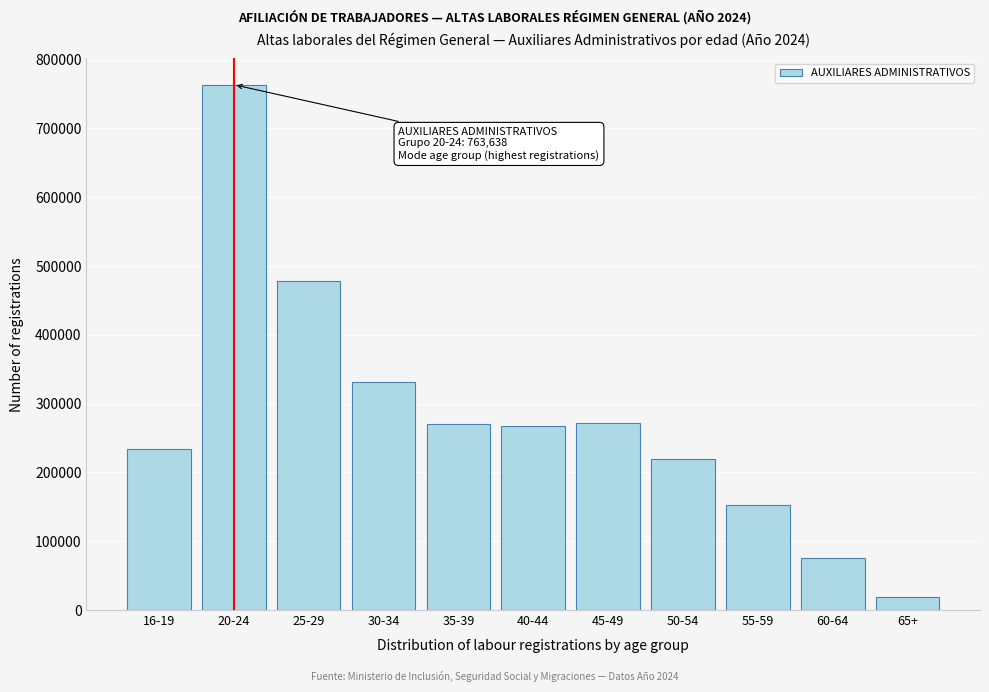

What is the sum of all values?

3083782